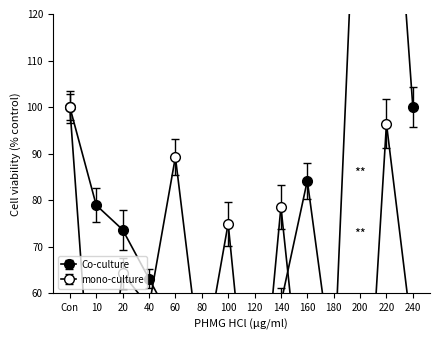

Which series has the largest total across all categories?

Co-culture